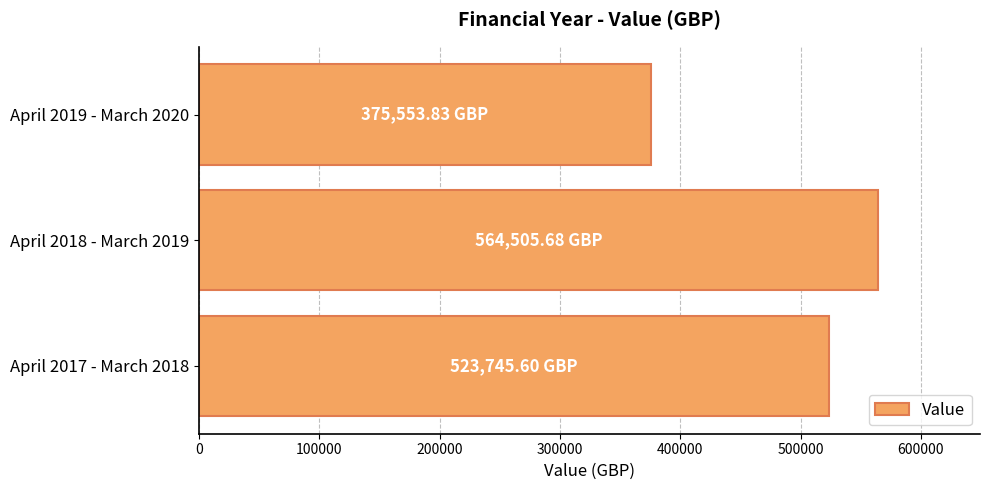

Which category has the lowest value across all series?

April 2019 - March 2020